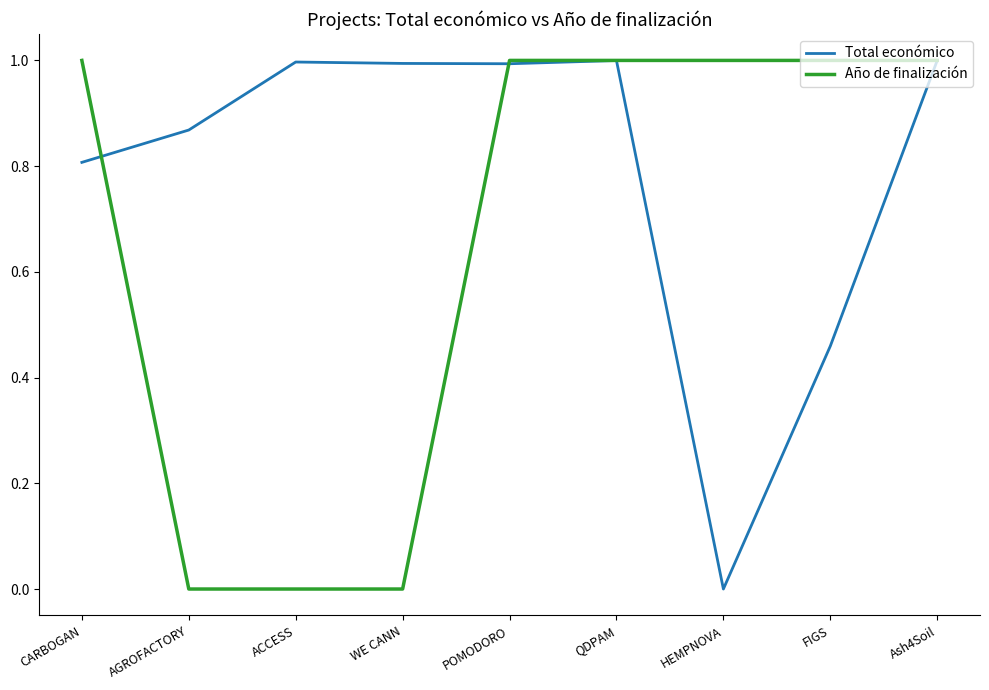

The value of Total económico at HEMPNOVA is 0.4. True or false?

False